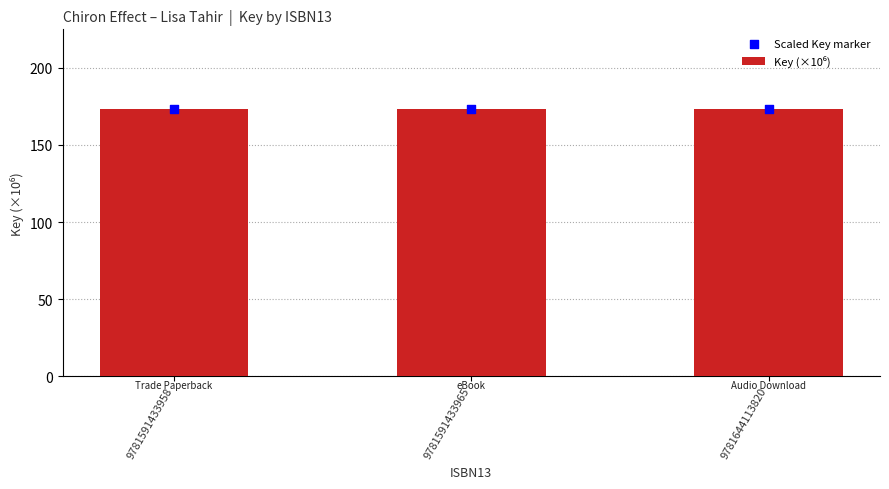

Which series contains the lowest Y value?

Key (×10⁶)